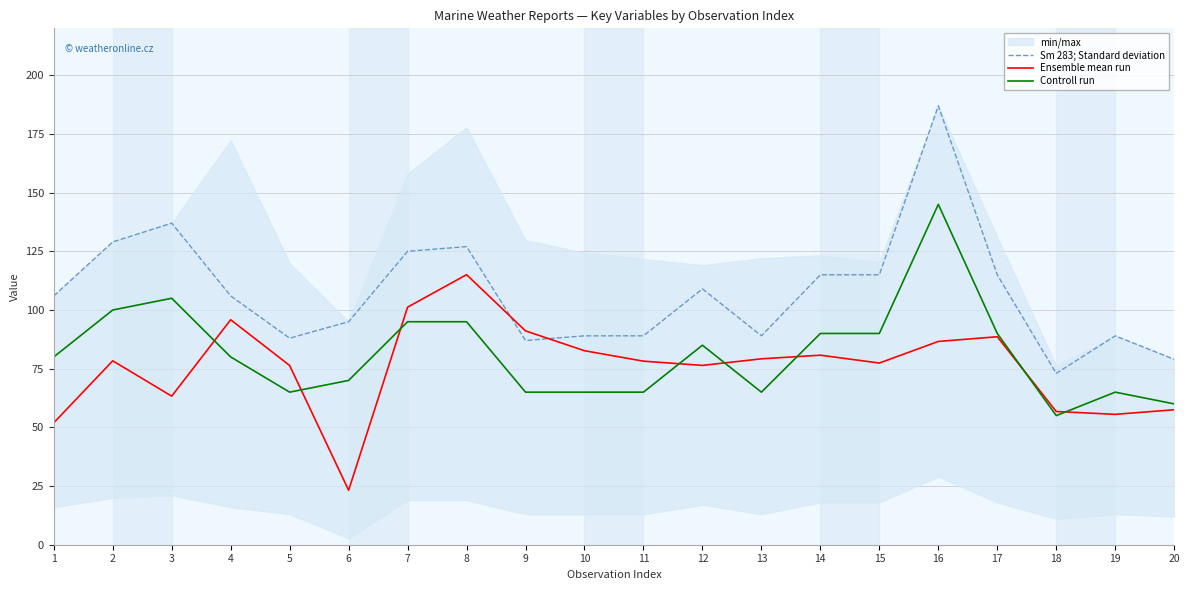

Reading left to right, transcribe all the data shown in this chart.

Sm 283; Standard deviation: 1=106.0	2=129.0	3=137.0	4=106.0	5=88.0	6=95.0	7=125.0	8=127.0	9=87.0	10=89.0	11=89.0	12=109.0	13=89.0	14=115.0	15=115.0	16=187.0	17=115.0	18=73.0	19=89.0	20=79.0
Ensemble mean run: 1=52.0	2=78.4	3=63.3	4=95.9	5=76.3	6=23.2	7=101.2	8=115.1	9=91.1	10=82.7	11=78.2	12=76.4	13=79.2	14=80.8	15=77.4	16=86.6	17=88.6	18=56.8	19=55.5	20=57.5
Controll run: 1=80.0	2=100.0	3=105.0	4=80.0	5=65.0	6=70.0	7=95.0	8=95.0	9=65.0	10=65.0	11=65.0	12=85.0	13=65.0	14=90.0	15=90.0	16=145.0	17=90.0	18=55.0	19=65.0	20=60.0